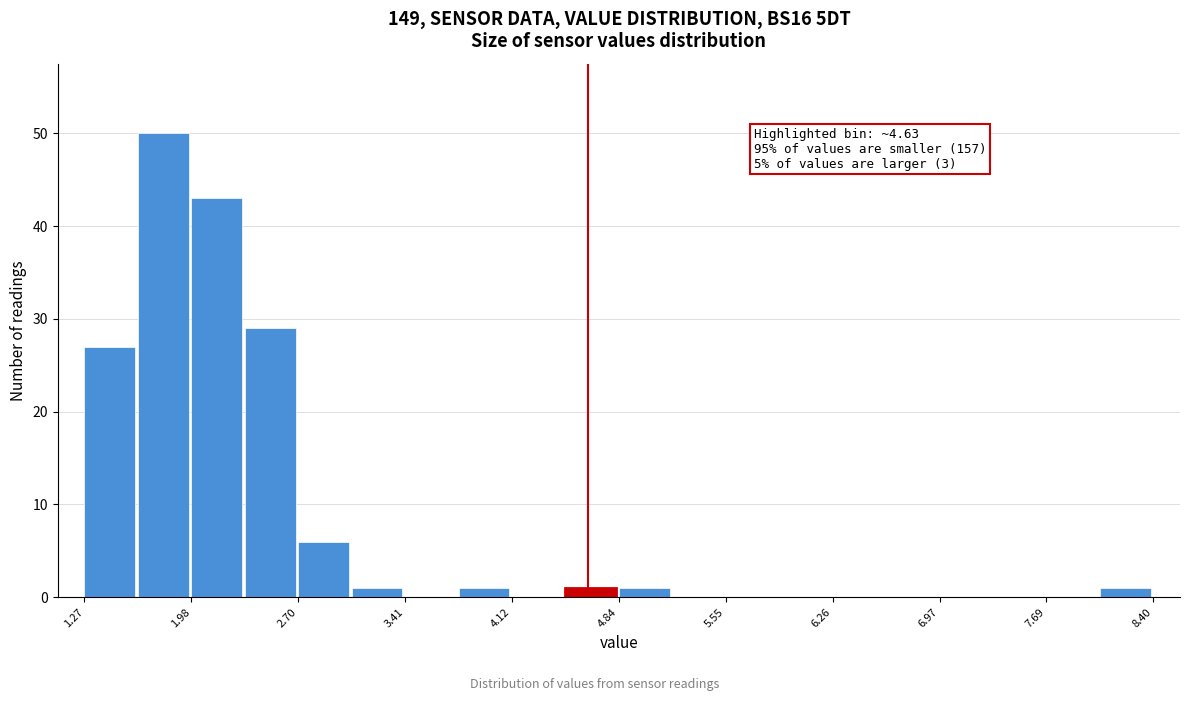

Around what value on the x-axis is the tallest bar? Give the approximate position of its centre, as read against the axis.

1.8